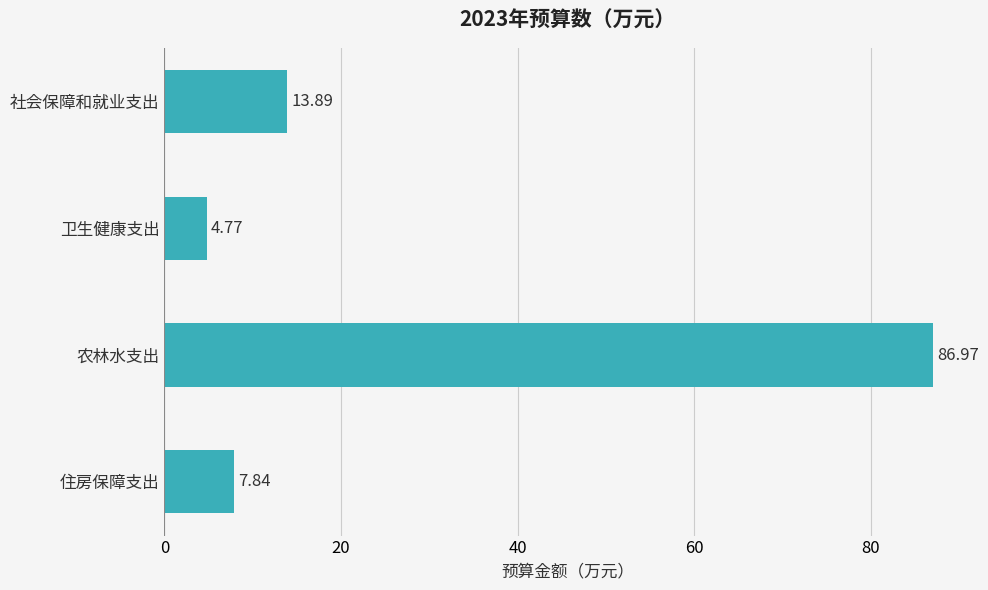

Rank the categories by value from lowest to highest.

卫生健康支出, 住房保障支出, 社会保障和就业支出, 农林水支出